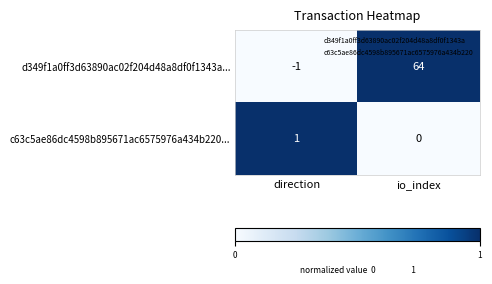

Which category has the lowest value in the d349f1a0ff3d63890ac02f204d48a8df0f1343a... series?

direction